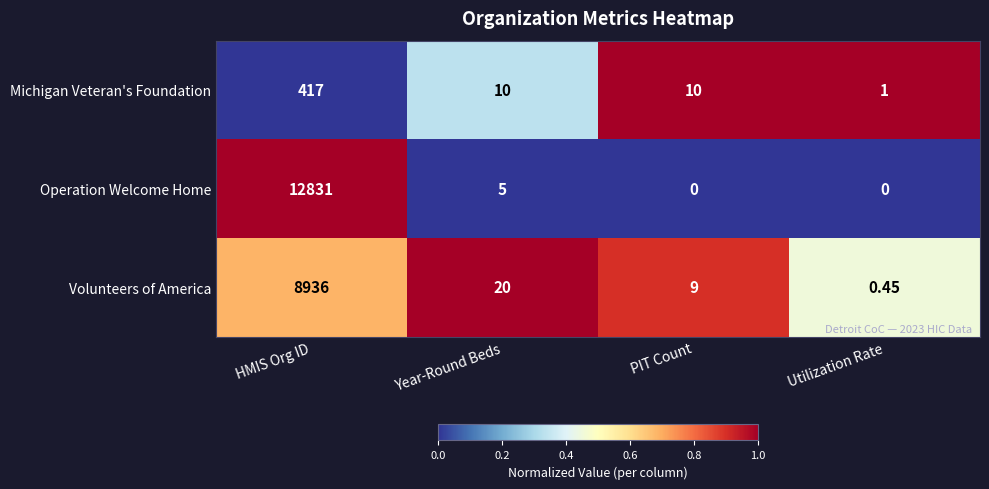

List the labels in order of Volunteers of America value, smallest first.

Utilization Rate, PIT Count, Year-Round Beds, HMIS Org ID